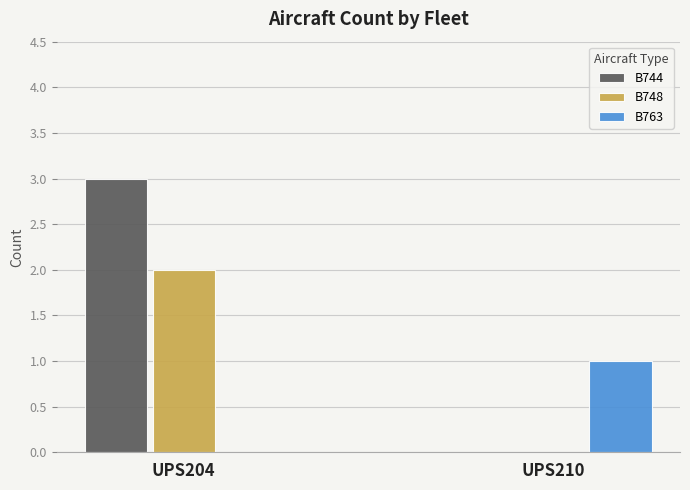

Count the B748 values in the range 0 to 2.

2